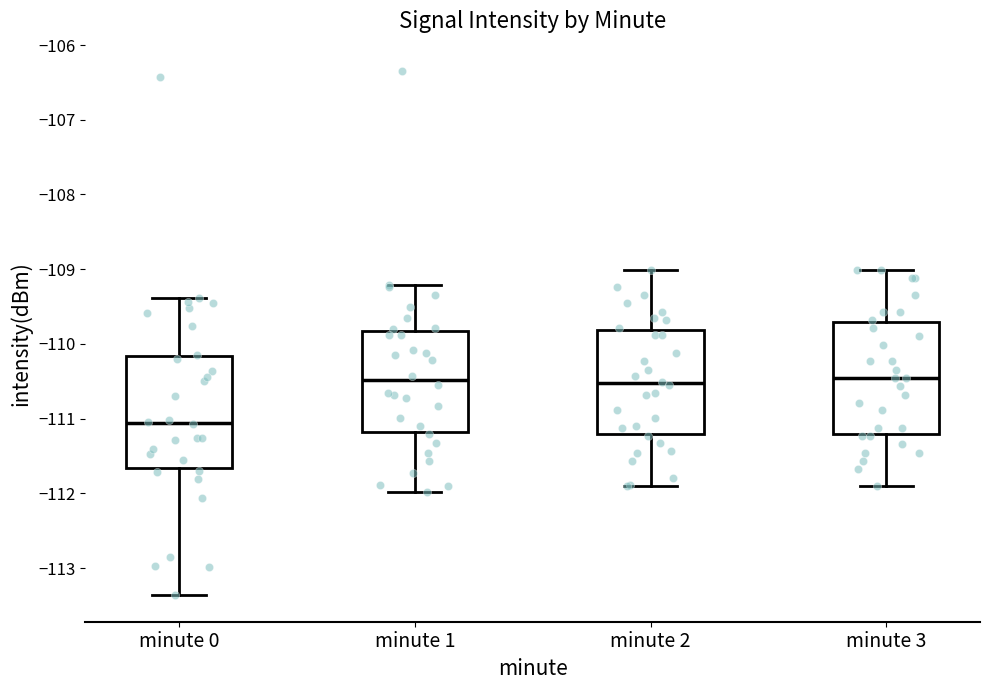

Reading left to right, transcribe this box plot: for each box, give where its median line is, the range the box spans, and where its two whiskers end, as read against the y-axis. The values are not printed on the chart, so give them approximately, as read against the axis.

minute 0: median -111.1, box -111.7 to -110.2, whiskers -113.4 to -109.4
minute 1: median -110.5, box -111.2 to -109.8, whiskers -112.0 to -109.2
minute 2: median -110.5, box -111.2 to -109.8, whiskers -111.9 to -109.0
minute 3: median -110.5, box -111.2 to -109.7, whiskers -111.9 to -109.0